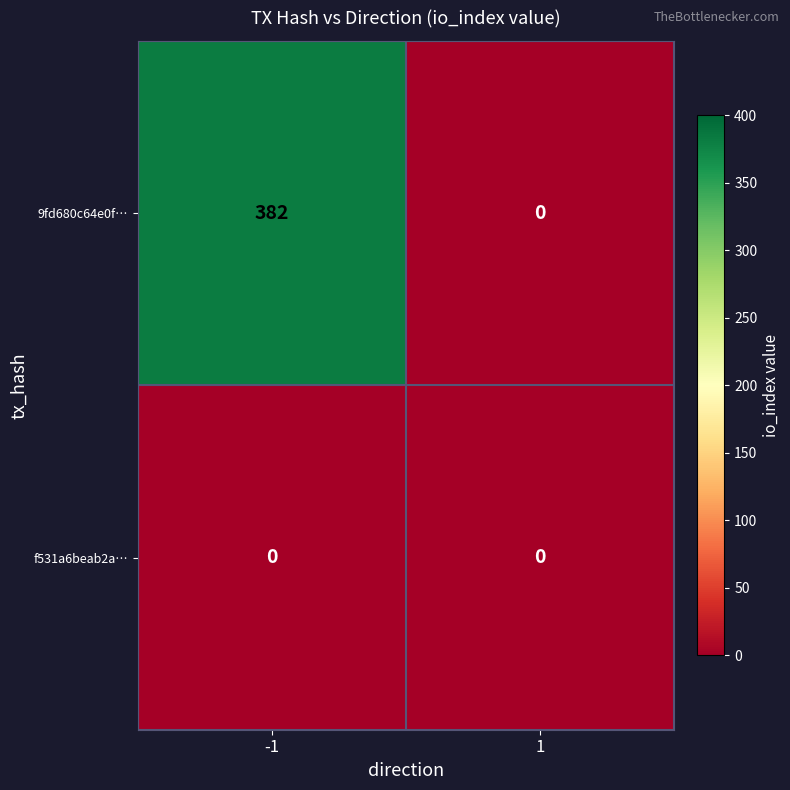

The f531a6beab2a… series shows 0 at -1. True or false?

True